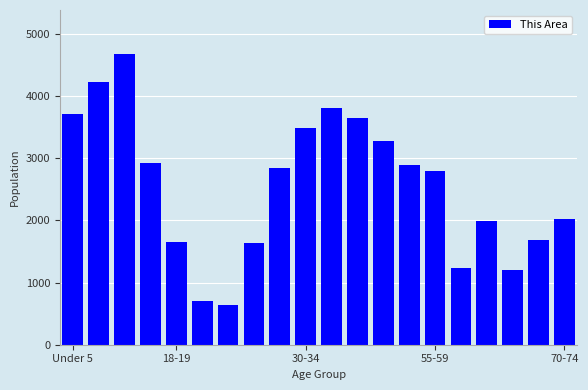

What is the difference between the maximum and minimum values?

4049